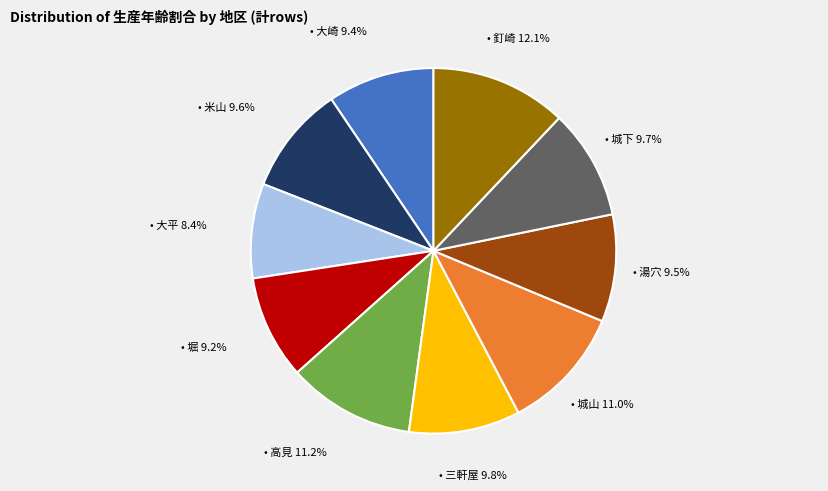

Does any single category account for the majority?

No